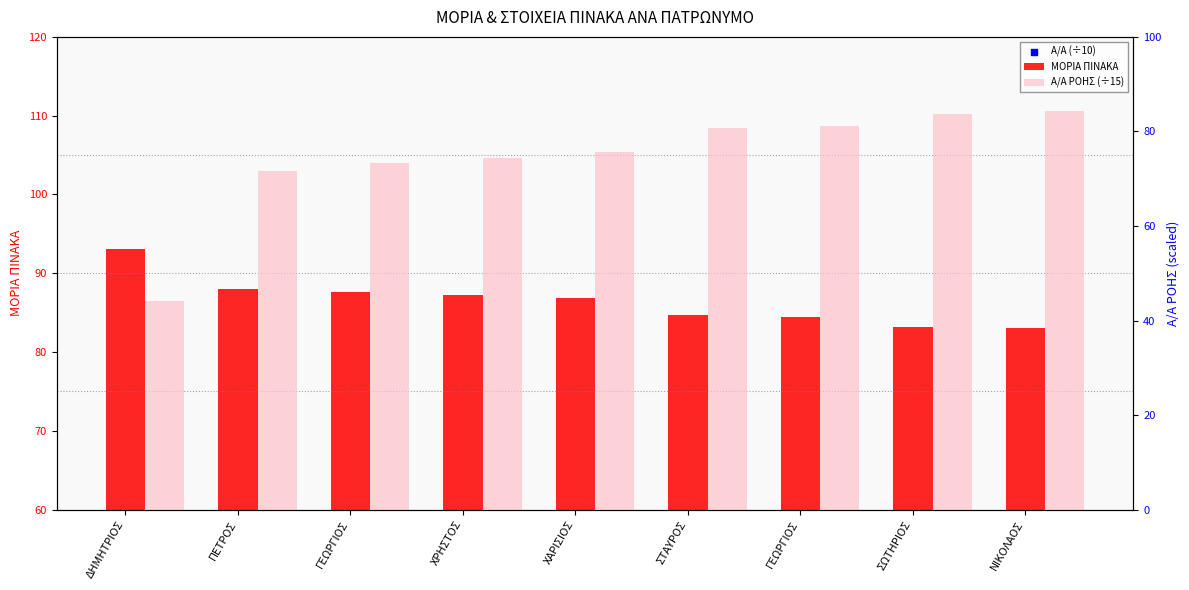

At which category is the sum across all series the highest?

ΝΙΚΟΛΑΟΣ